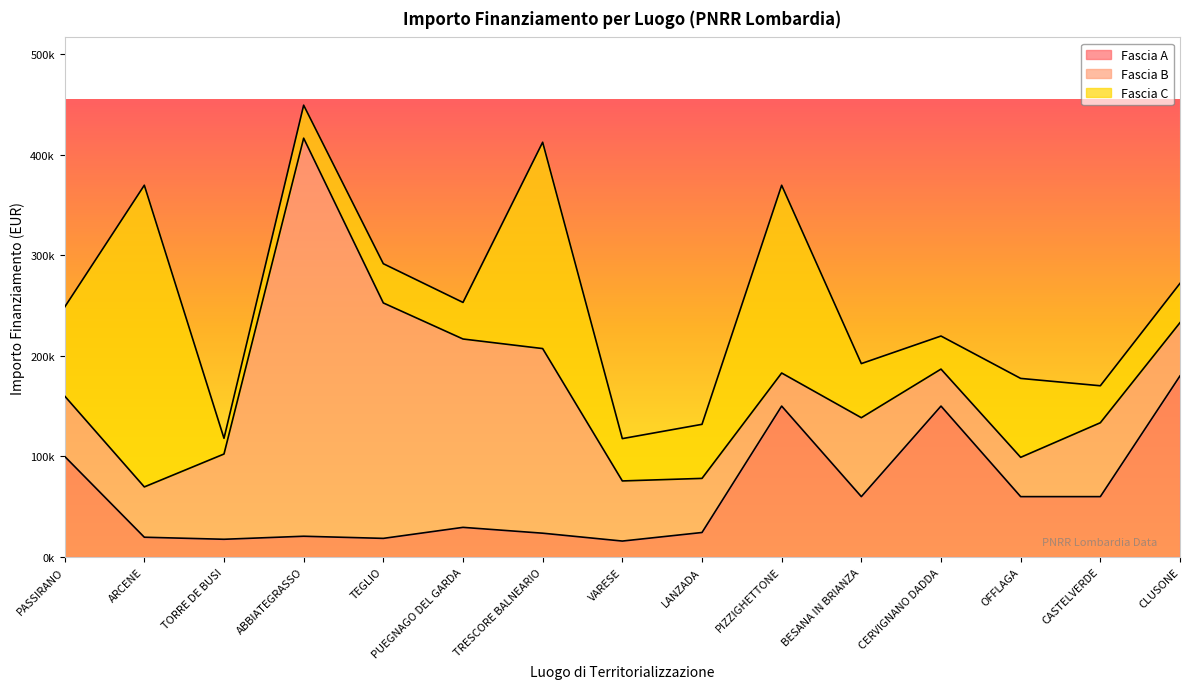

What is the smallest value displayed?

15630.6